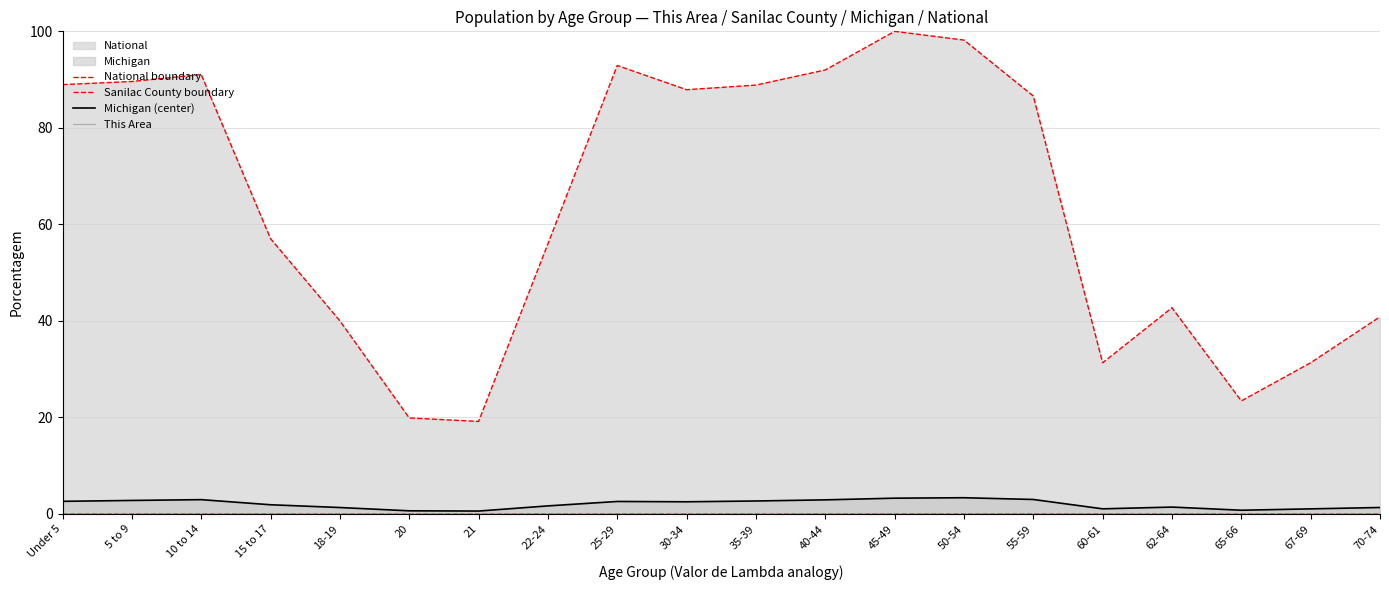

Where is the first local maximum for National boundary?

10 to 14